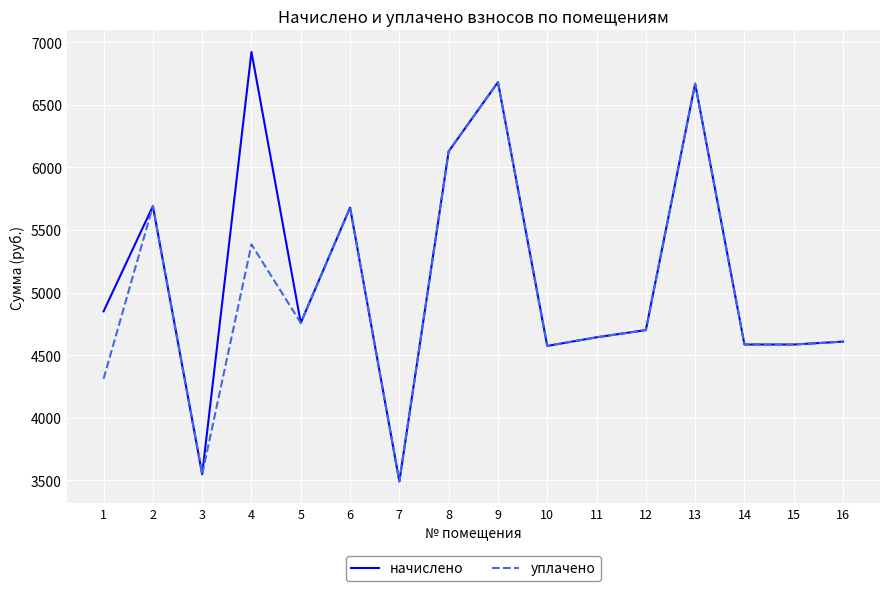

What is the greatest value displayed?

6923.5